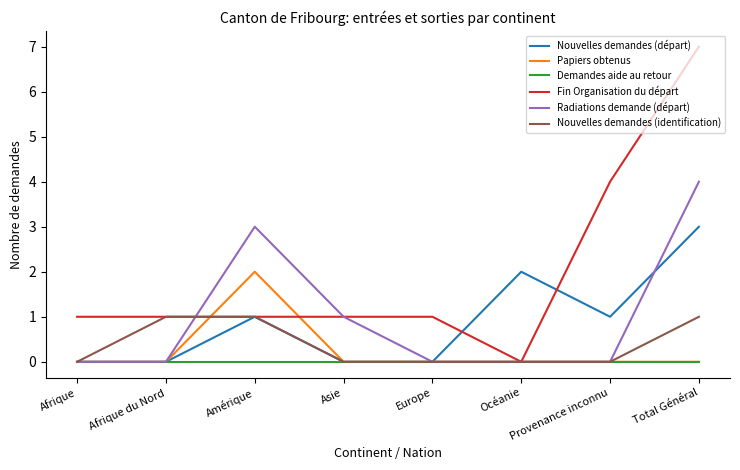

Between Europe and Total Général, which series saw the biggest shift?

Fin Organisation du départ